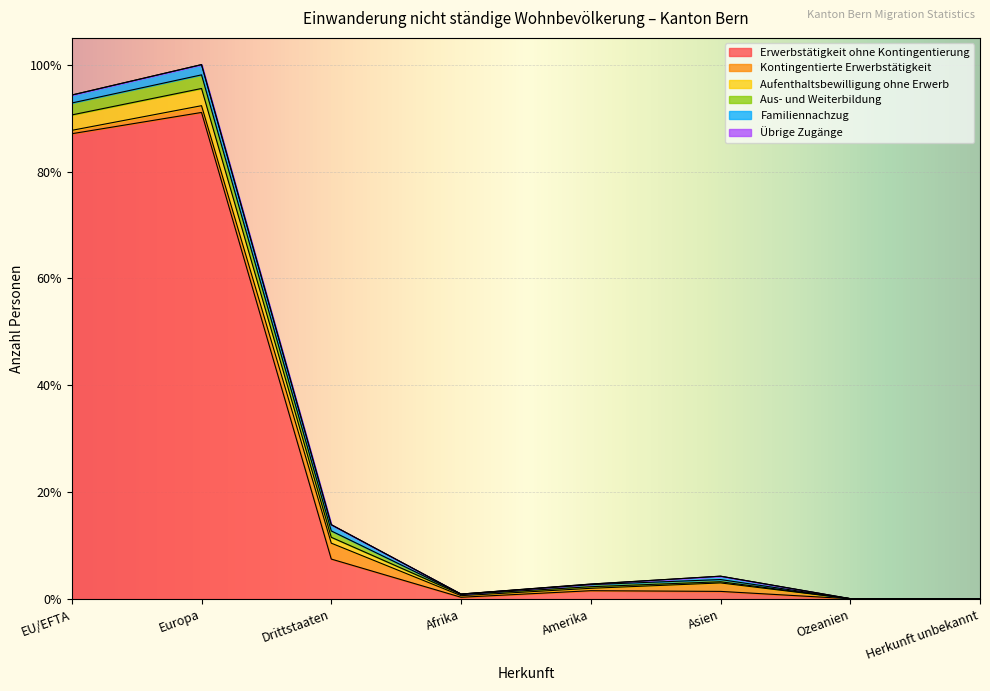

What position from the right is Afrika?

5